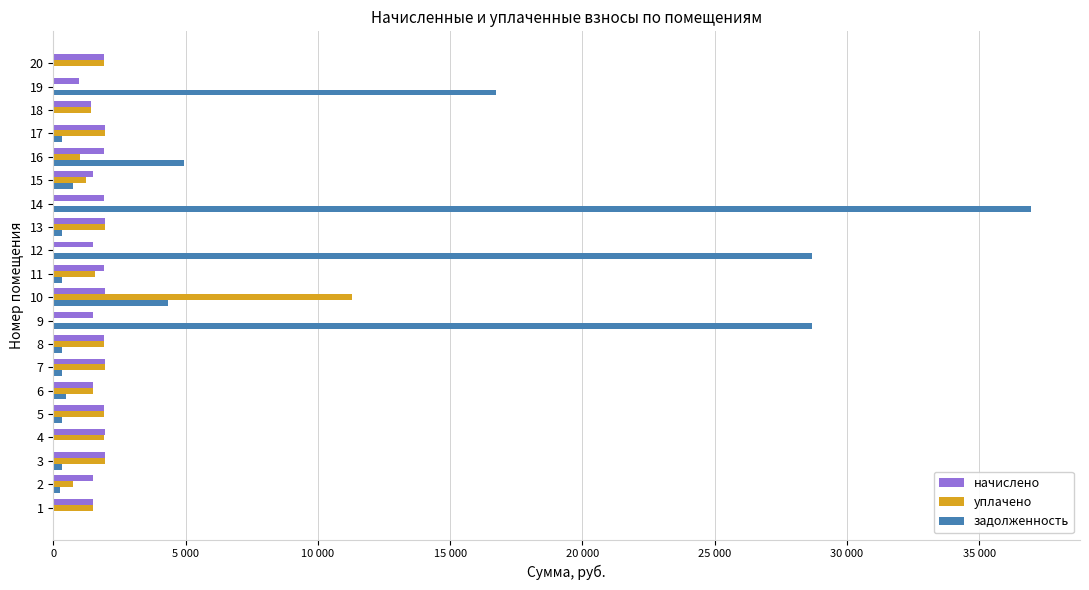

What are all the series names shown in the legend?

начислено, уплачено, задолженность